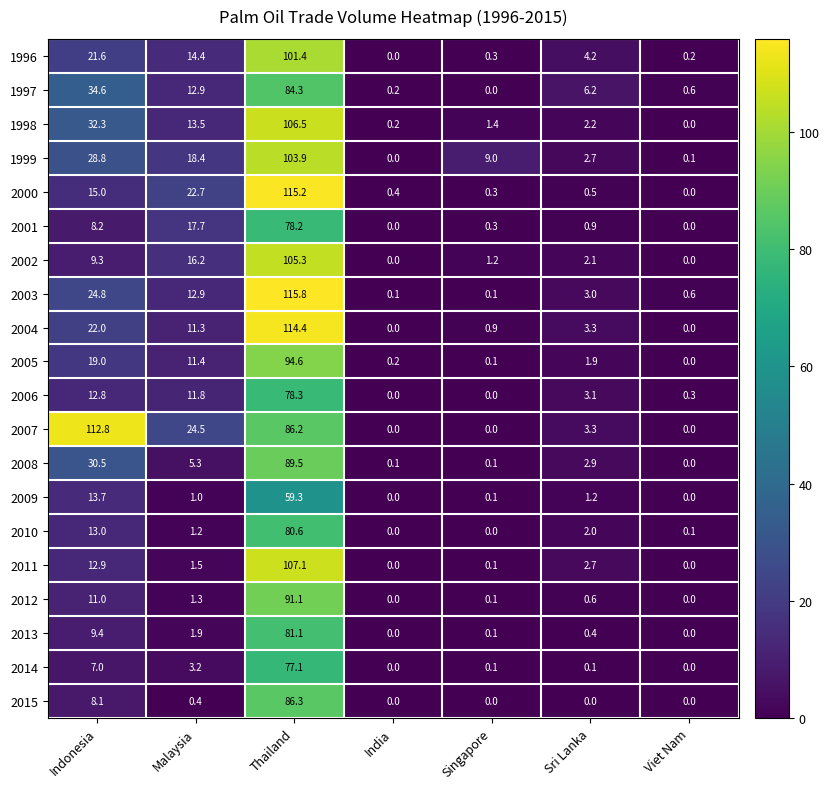

At which label does 2001 reach its peak?

Thailand